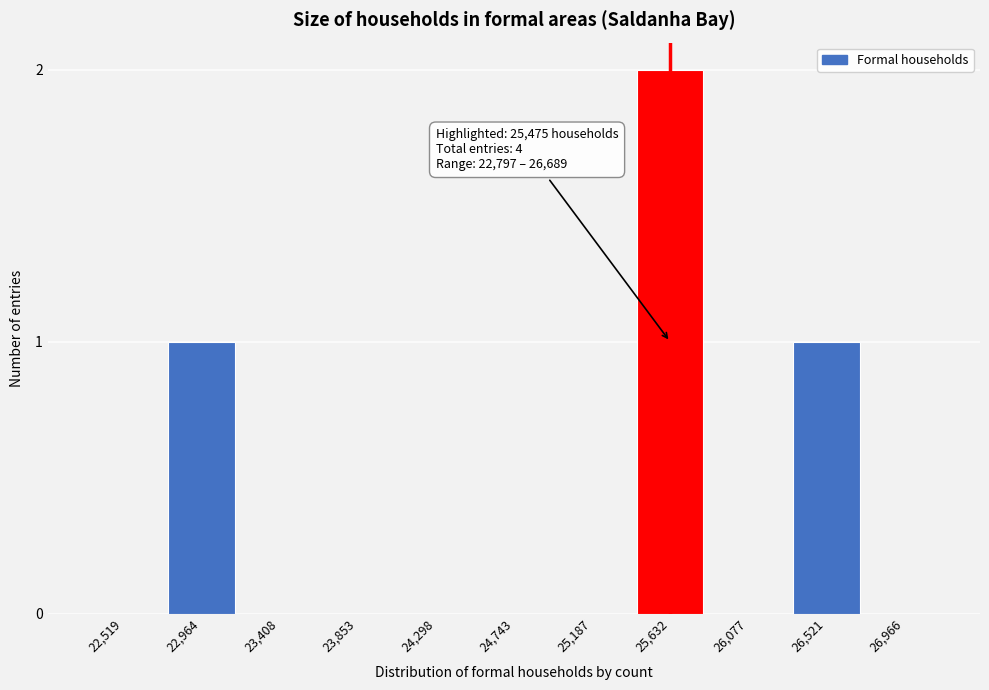

Reading left to right, extract all data points from this chart.

22,519=0	22,964=1	23,408=0	23,853=0	24,298=0	24,743=0	25,187=0	25,632=2	26,077=0	26,521=1	26,966=0